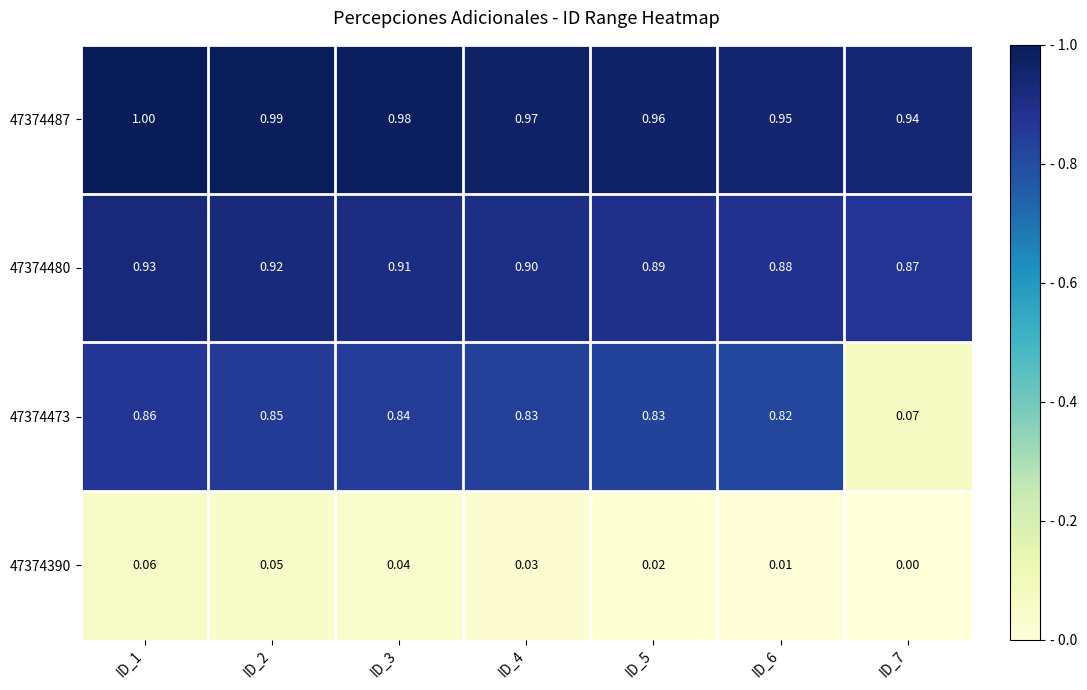

Is the value of 47374473 at ID_1 greater than the value of 47374390 at ID_2?

Yes